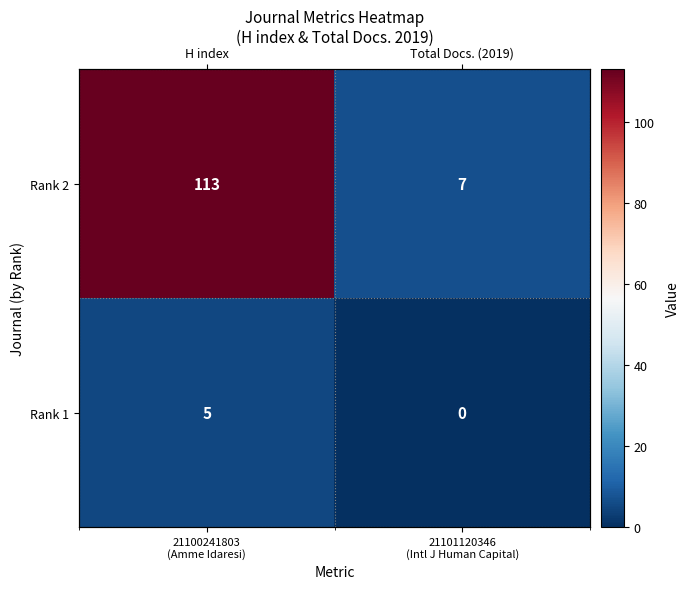

What is the average value of the Rank 1 series?

2